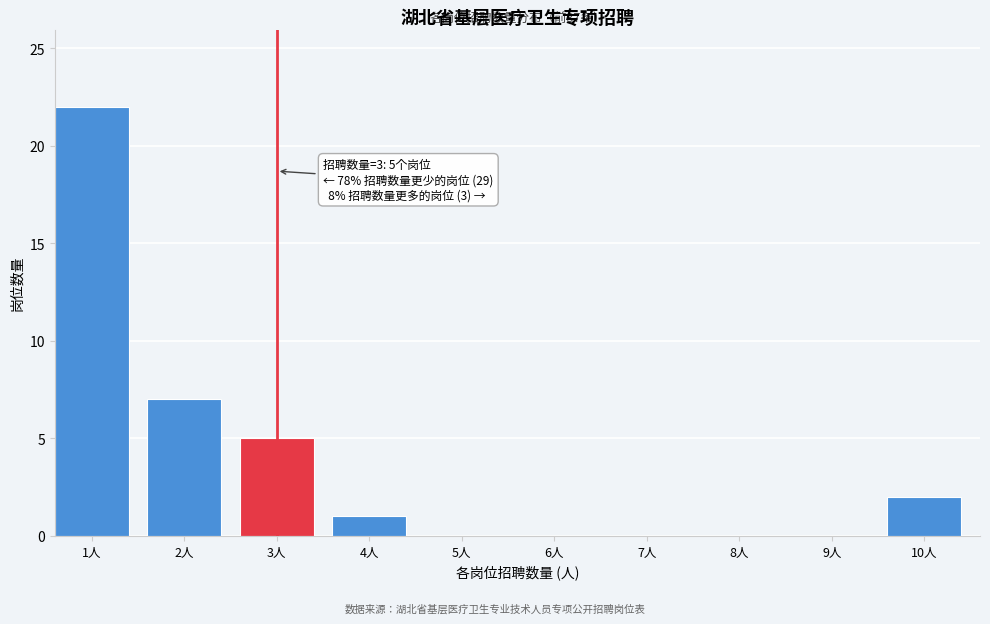

Between 5人 and 1人, which is larger?

1人